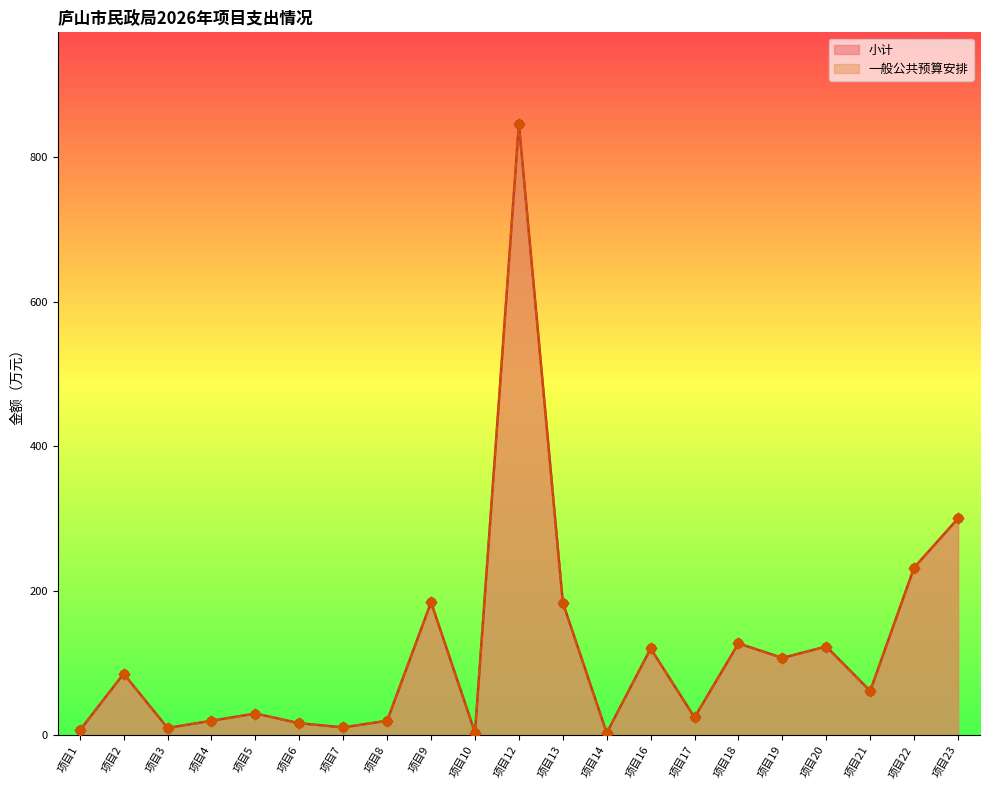

At which category is the sum across all series the highest?

项目12